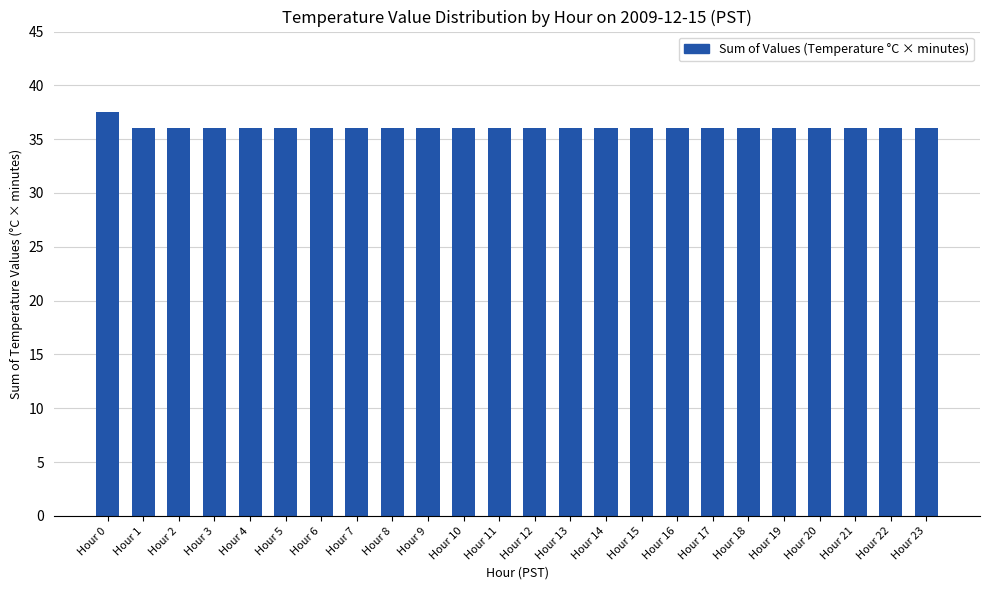

Reading left to right, list all the values displayed in this chart.

37.5	36.0	36.0	36.0	36.0	36.0	36.0	36.0	36.0	36.0	36.0	36.0	36.0	36.0	36.0	36.0	36.0	36.0	36.0	36.0	36.0	36.0	36.0	36.0